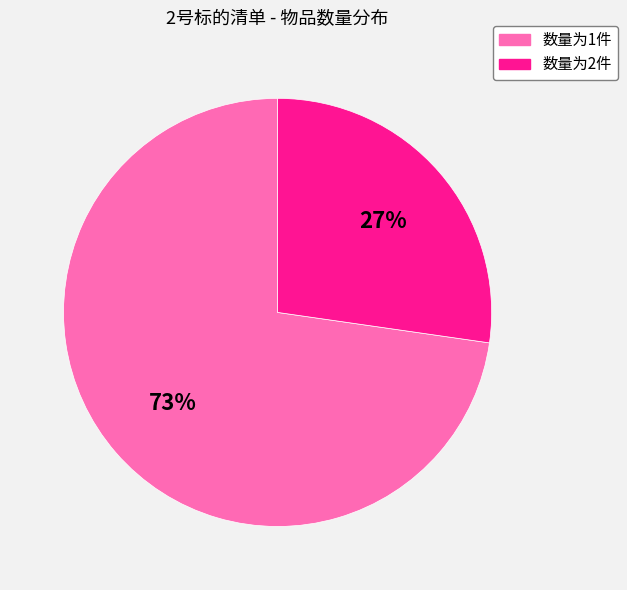

Is there a majority slice in this chart?

Yes